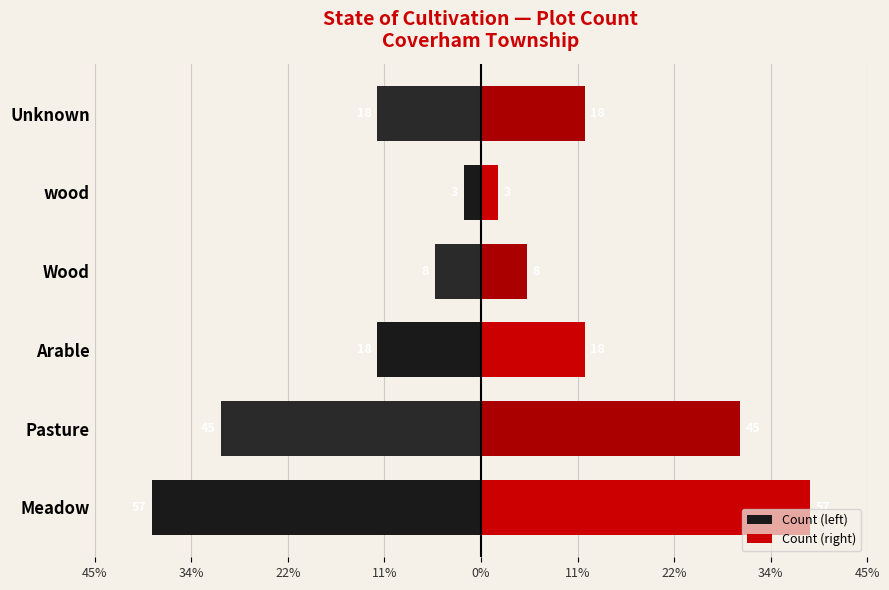

What is the sum of all Count (right) values?

149